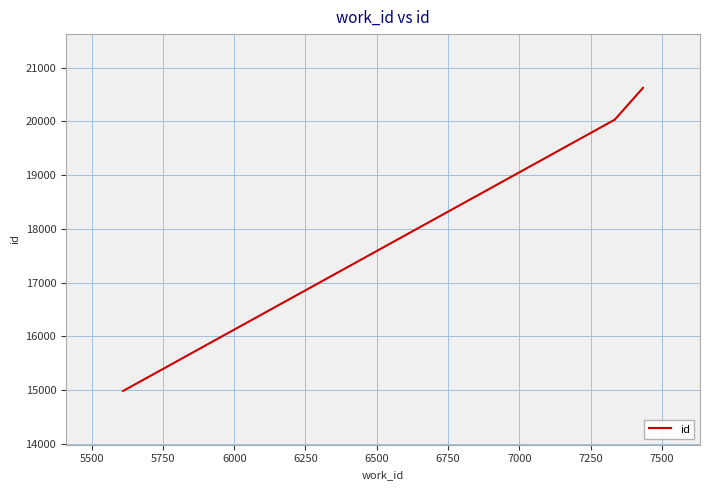

What is the greatest value displayed?

20625